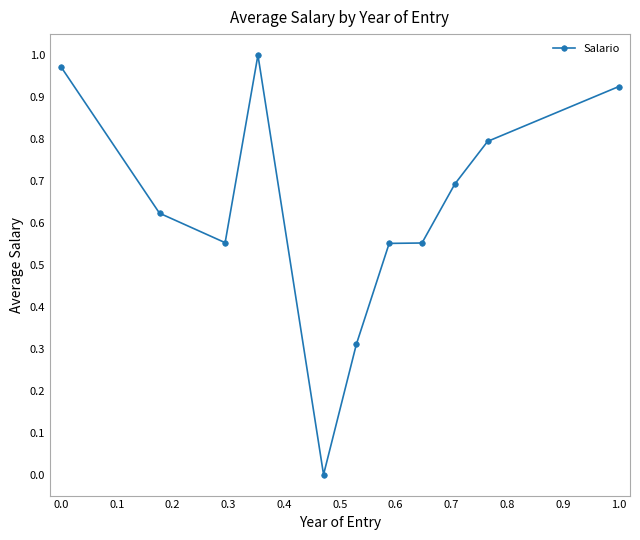

What is the value of the 9th point from the left?

0.7